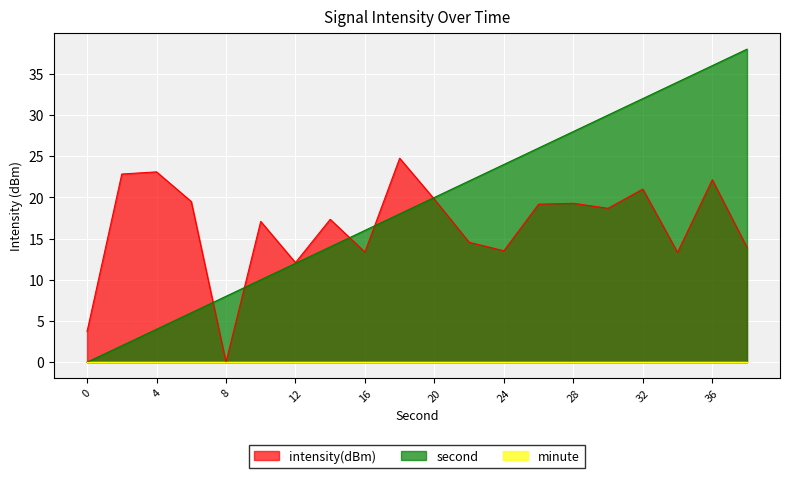

True or false: intensity(dBm) has a value of 13.3 at 34.

True